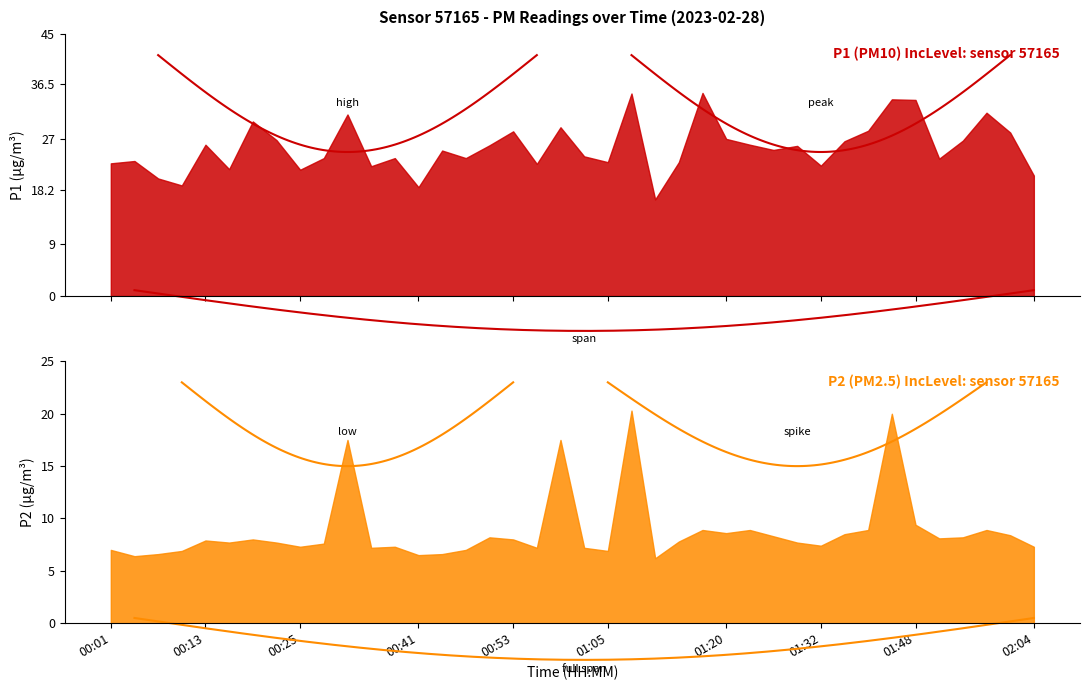

True or false: P1 and P2 cross at least once.

False